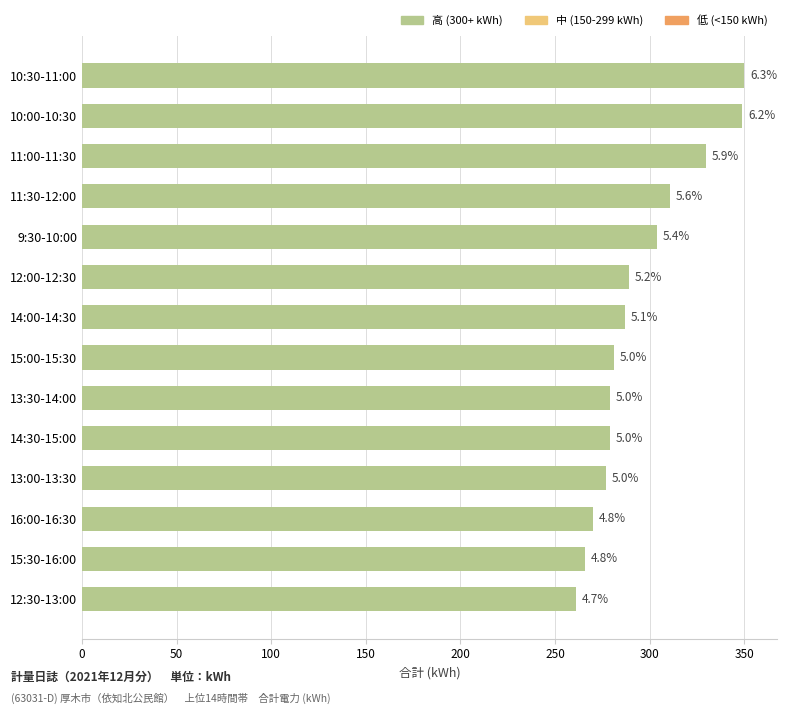

What is the smallest value displayed?

261